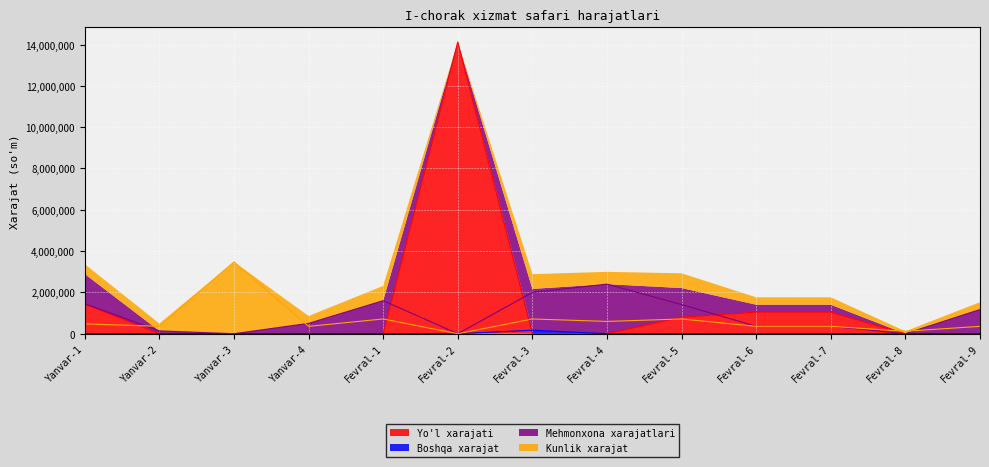

Reading left to right, list all the values displayed in this chart.

Yo'l xarajati: 1440802	0	0	0	0	14124797	0	0	801083	1044273	1044273	0	0
Boshqa xarajat: 0	0	0	0	0	0	170000	0	0	0	0	0	0
Mehmonxona xarajatlari: 1450000	136000	0	500000	1600000	0	2000000	2400000	1410000	360000	360000	0	1170000
Kunlik xarajat: 476000	357000	3476214	357000	714000	0	714000	595000	714000	357000	357000	119000	357000